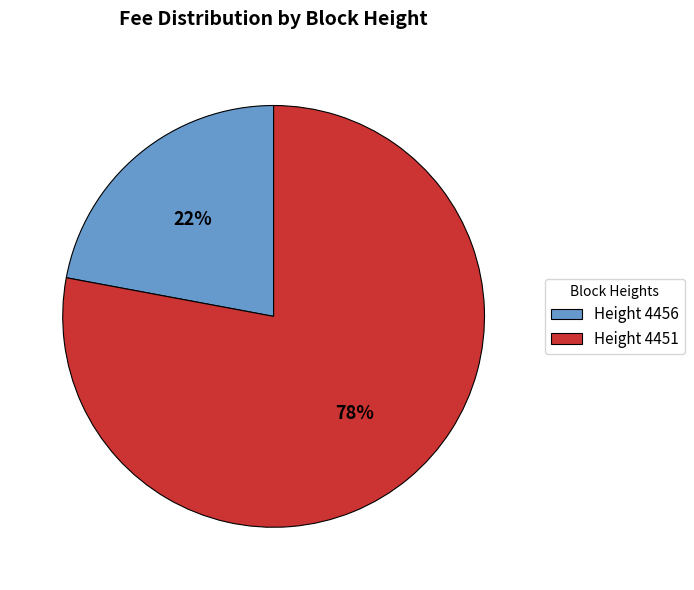

What is the ratio of the value at Height 4451 to the value at Height 4456?

3.5